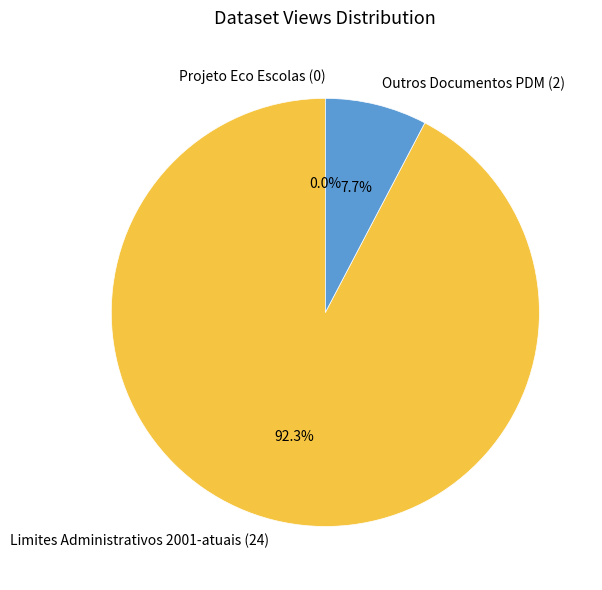

Which category accounts for the majority?

Limites Administrativos 2001-atuais